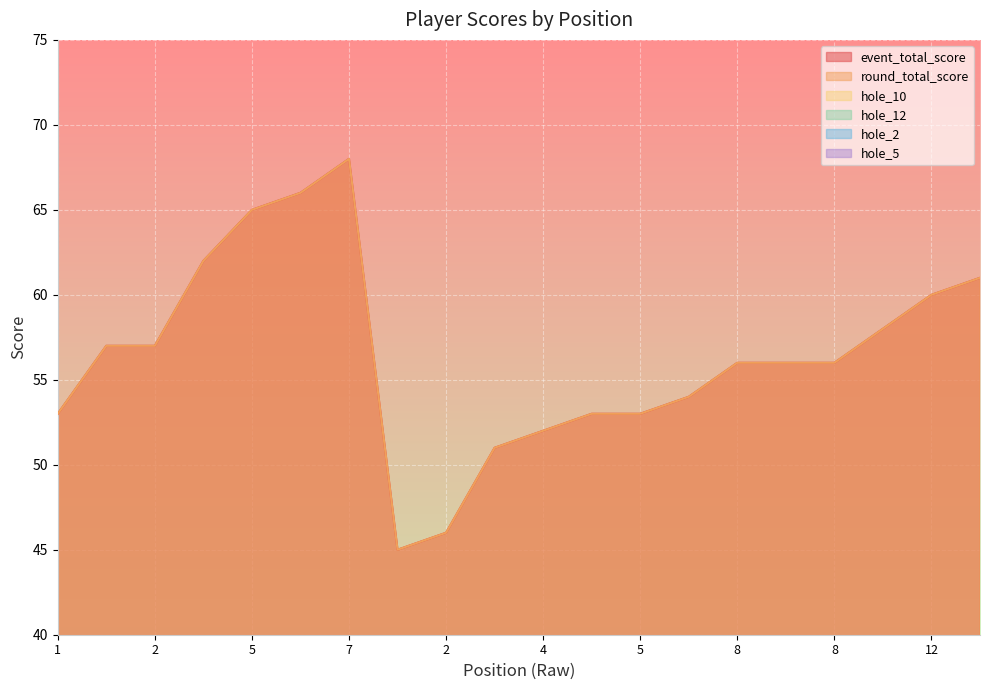

The value of hole_10 at 13 is 6. True or false?

False